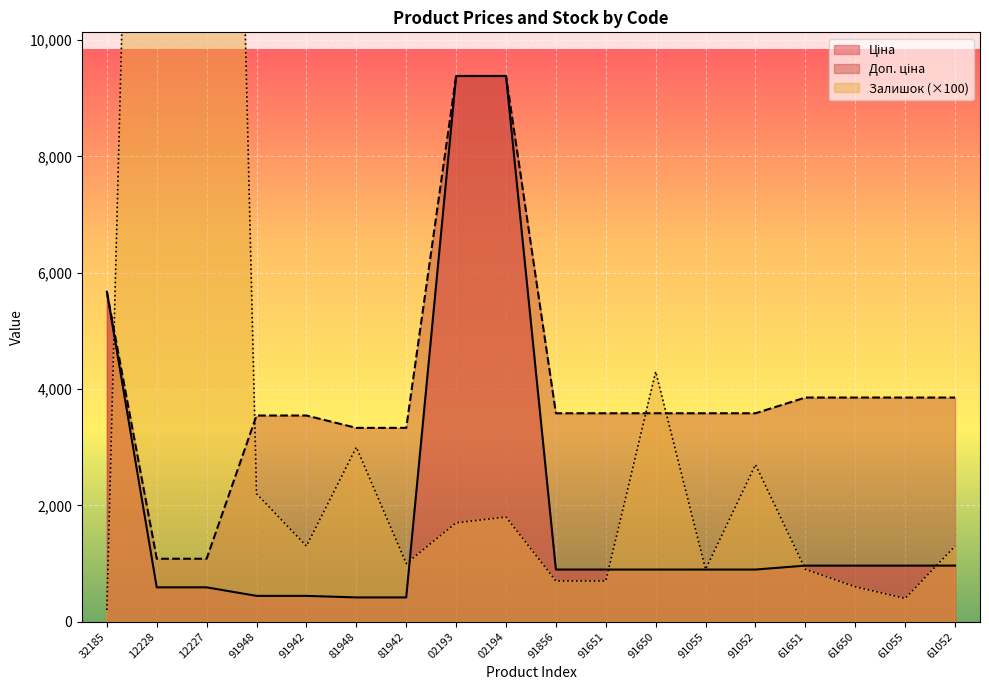

At how many categories does at least one series exceed 27719?

2